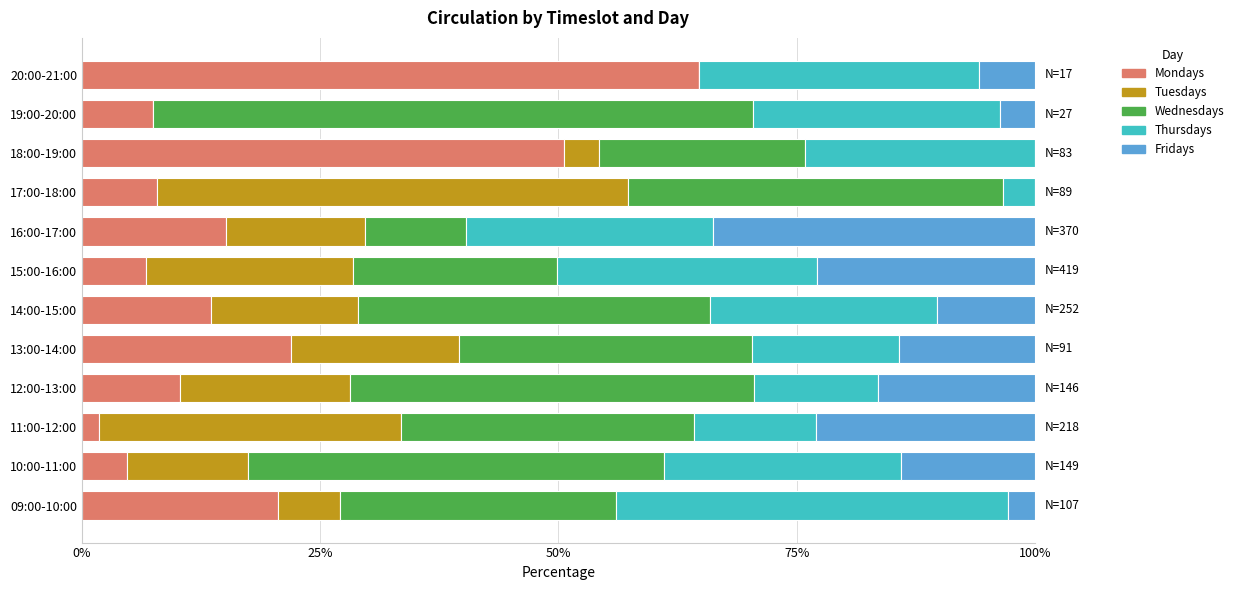

At which label does Mondays reach its peak?

20:00-21:00